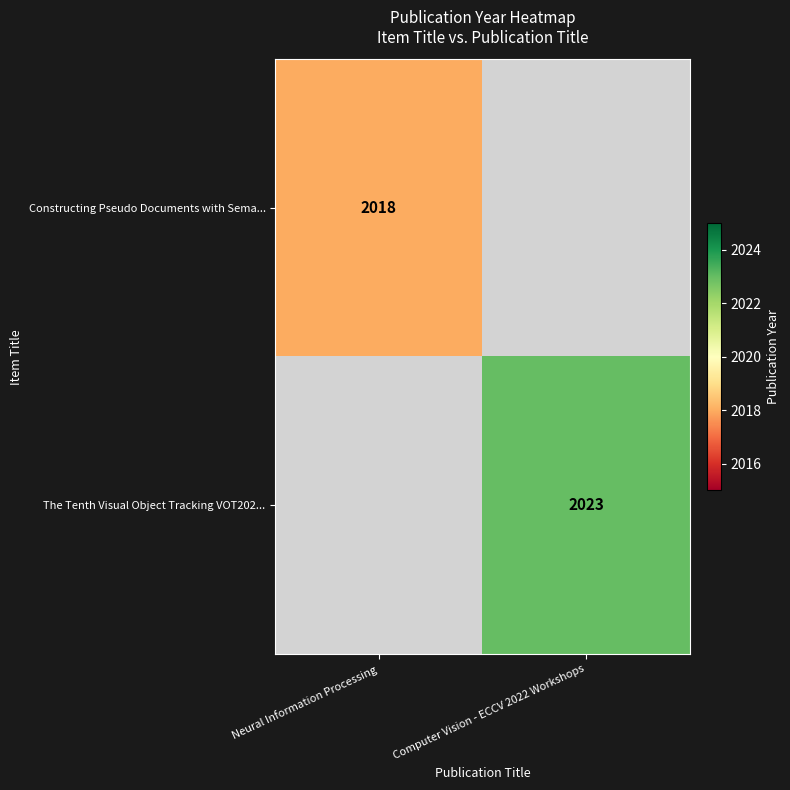

The The Tenth Visual Object Tracking VOT202... series shows 2023 at Computer Vision - ECCV 2022 Workshops. True or false?

True